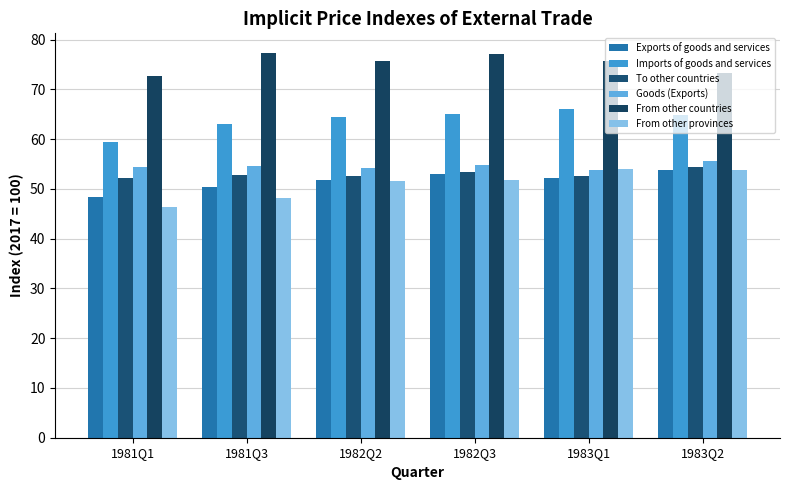

What is the sum of all Imports of goods and services values?

382.8